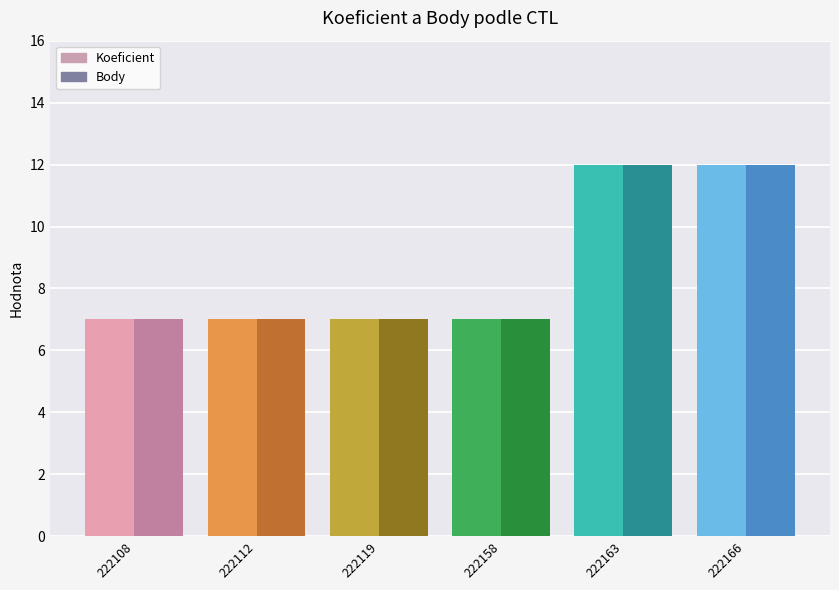

Which label corresponds to the smallest value in the chart?

222108